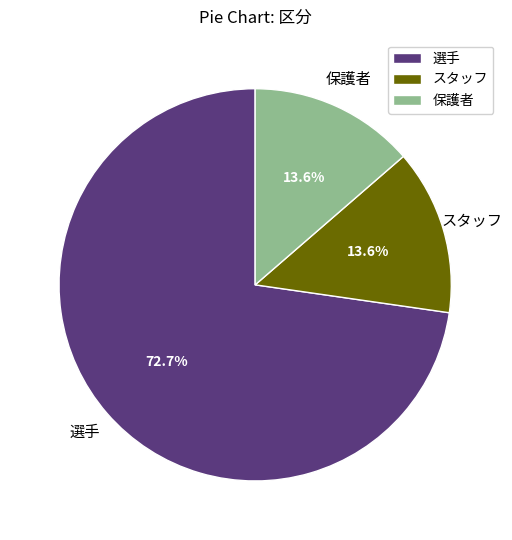

Does any single category account for the majority?

Yes